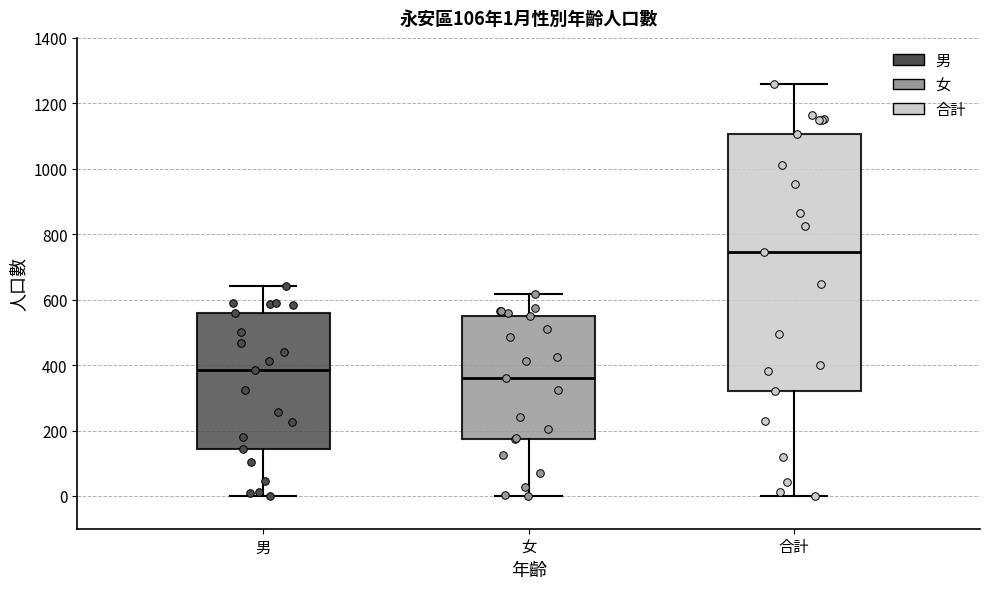

Which box's median line is the lowest?

女